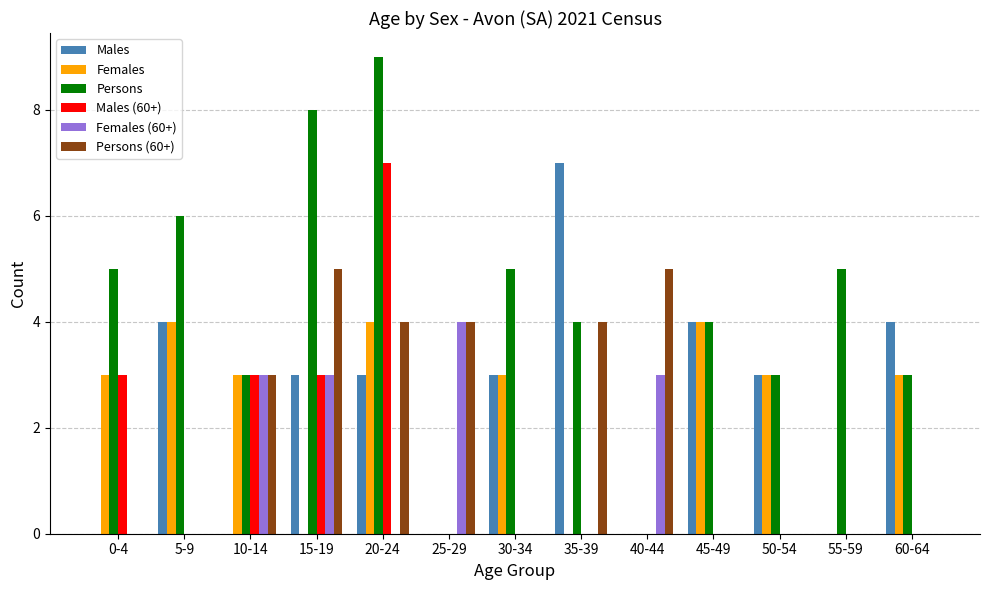

The Males series shows 4 at 45-49. True or false?

True